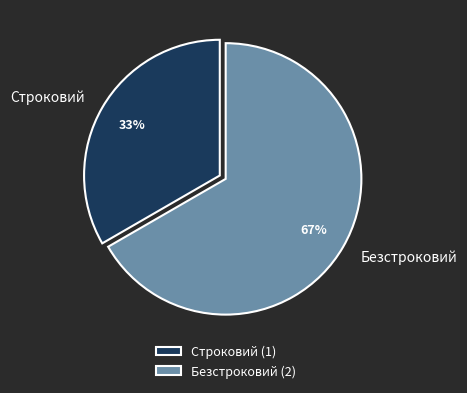

Which category has the biggest portion of the pie?

Безстроковий